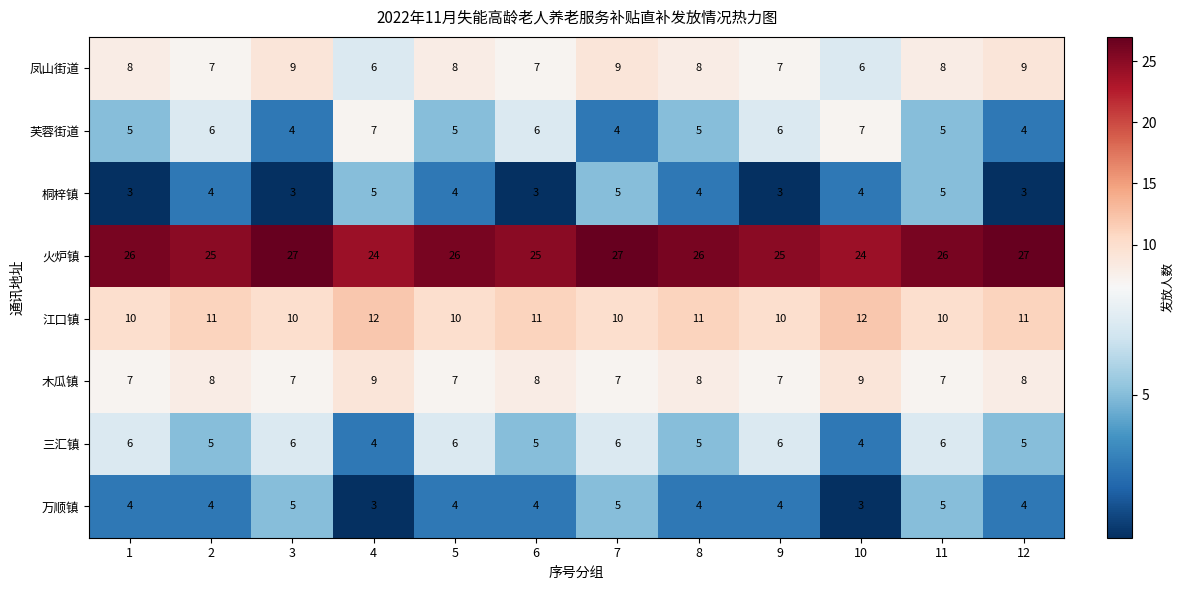

What is the sum of the 芙蓉街道 values at 11 and 12?

9